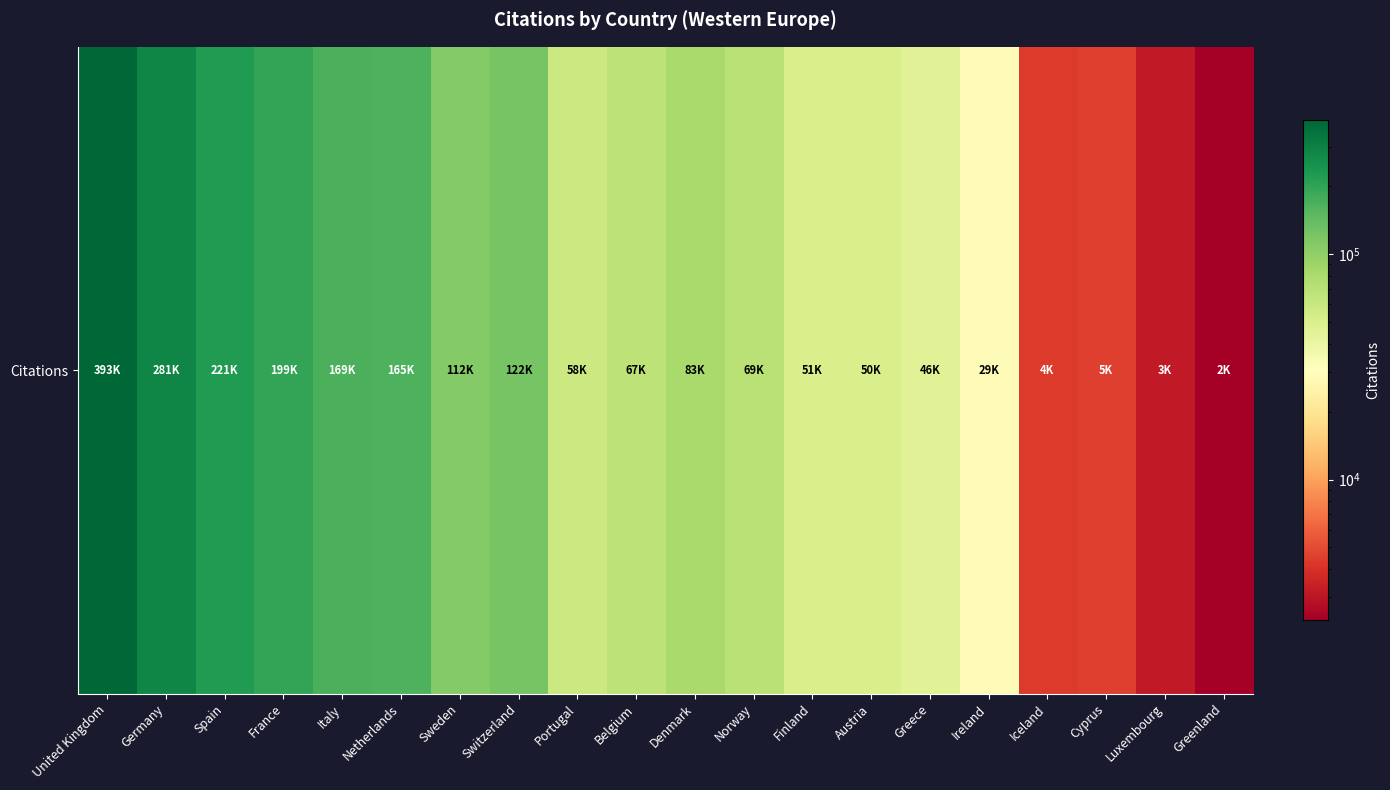

Which category has the highest value across all series?

United Kingdom